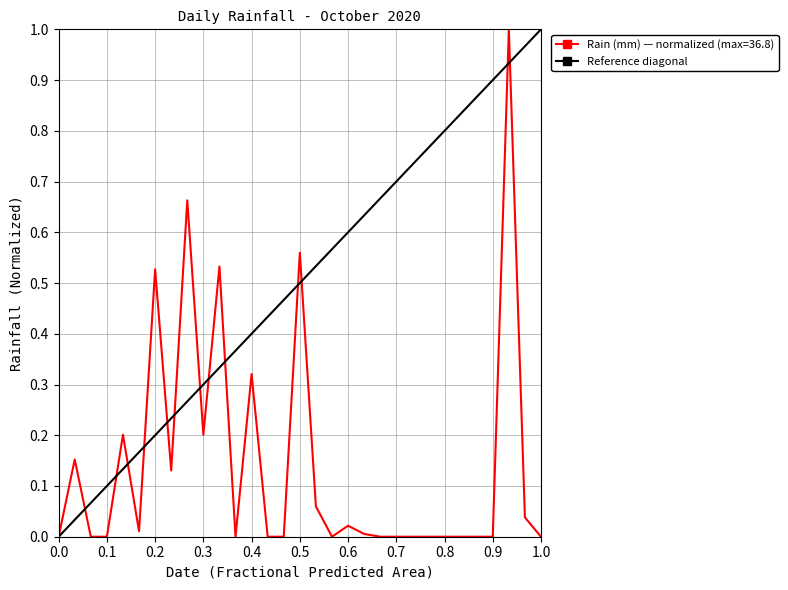

True or false: Rain (mm) — normalized (max=36.8) has a value of 0.1 at 0.4.

False